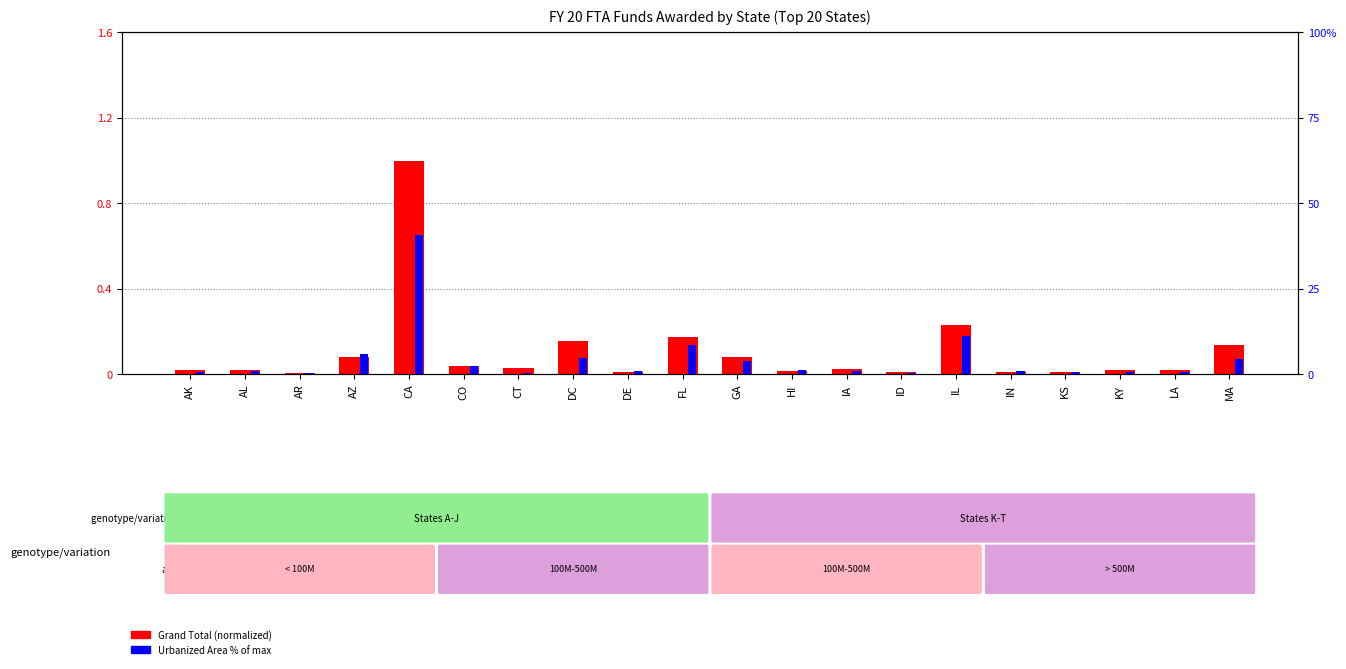

What position from the right is KY?

3